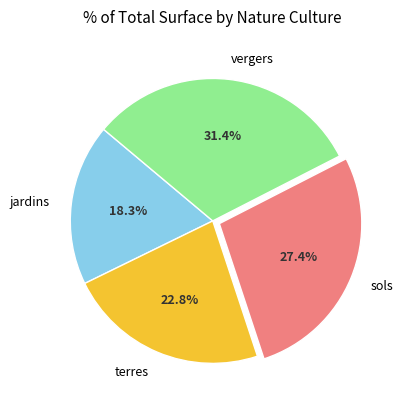

Which has a higher value, sols or terres?

sols